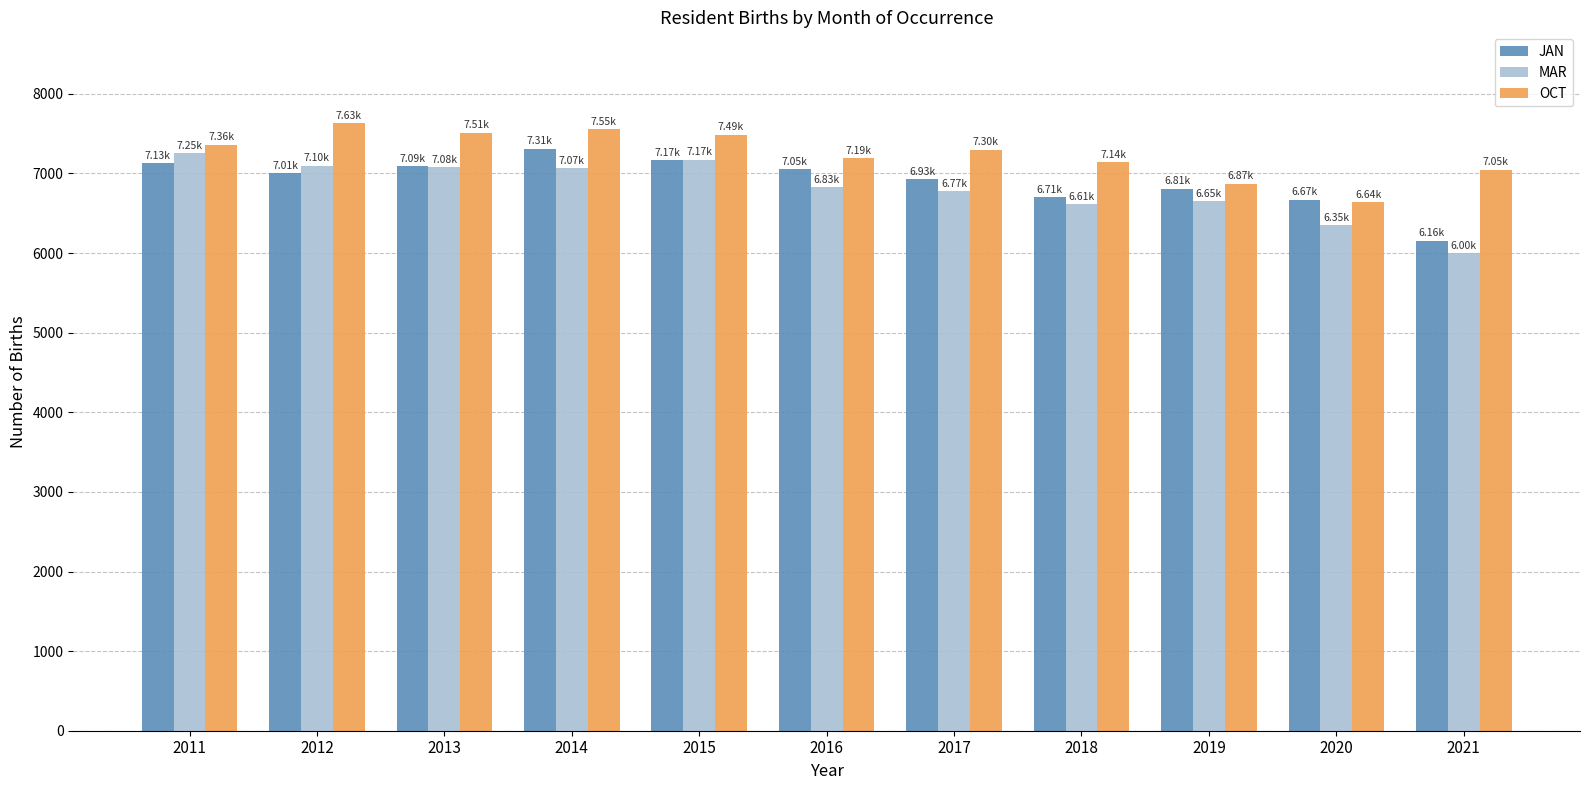

What are all the series names shown in the legend?

JAN, MAR, OCT